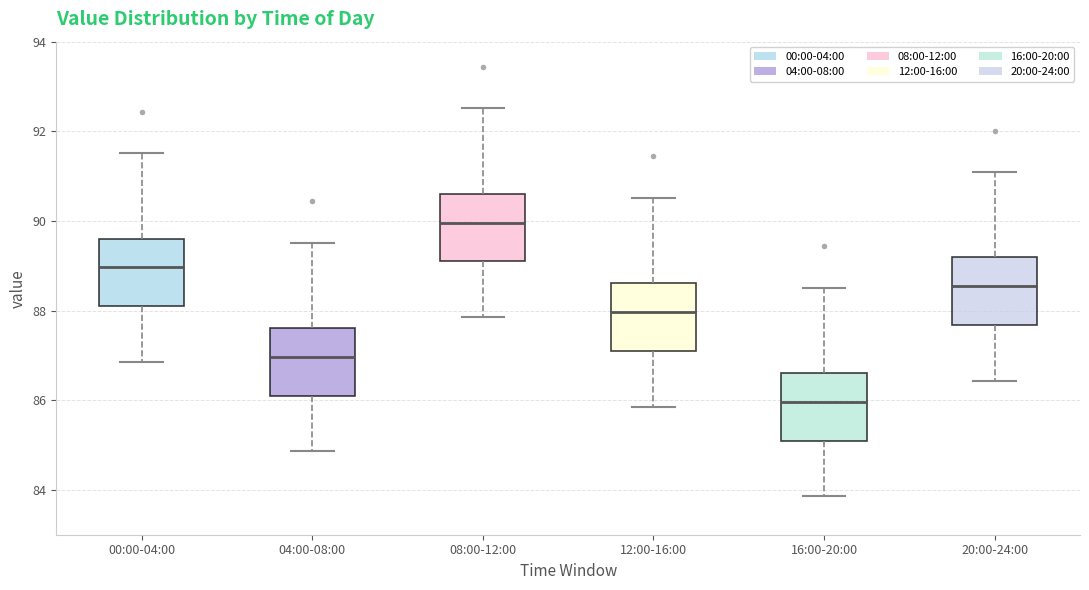

Reading left to right, read every box against the y-axis: the position of its median line, the range the box covers, and the ends of its whiskers. The values are not printed on the chart, so give them approximately, as read against the axis.

00:00-04:00: median 89.0, box 88.2 to 89.6, whiskers 86.8 to 91.6
04:00-08:00: median 87.0, box 86.2 to 87.6, whiskers 84.8 to 89.6
08:00-12:00: median 90.0, box 89.2 to 90.6, whiskers 87.8 to 92.6
12:00-16:00: median 88.0, box 87.2 to 88.6, whiskers 85.8 to 90.6
16:00-20:00: median 86.0, box 85.2 to 86.6, whiskers 83.8 to 88.6
20:00-24:00: median 88.6, box 87.6 to 89.2, whiskers 86.4 to 91.2